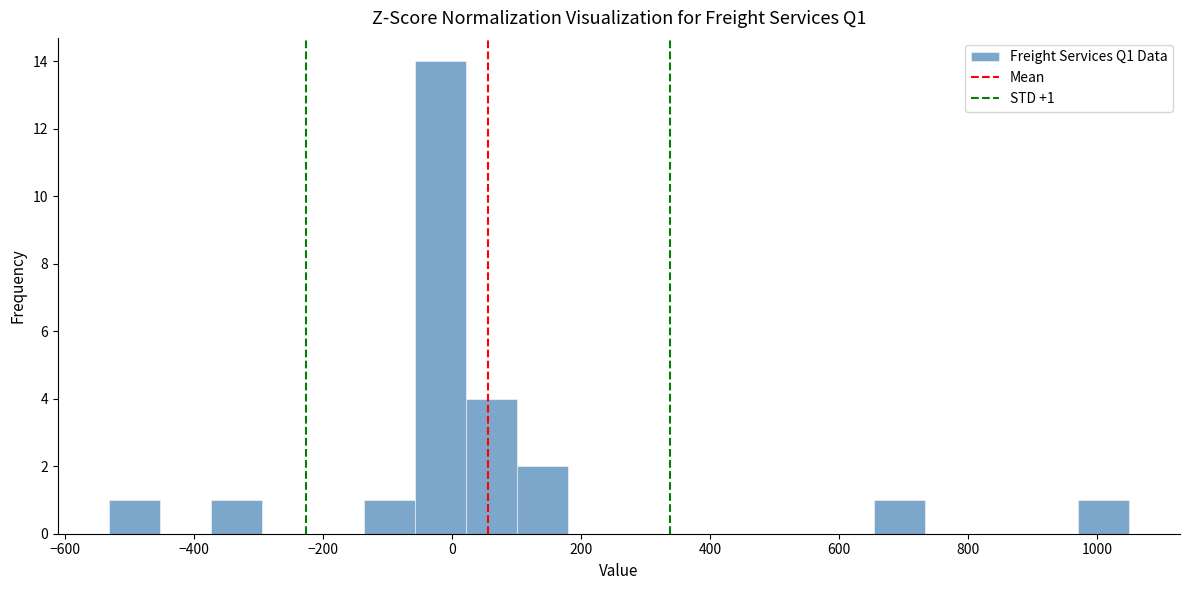

Around what value on the x-axis is the tallest bar? Give the approximate position of its centre, as read against the axis.

-20